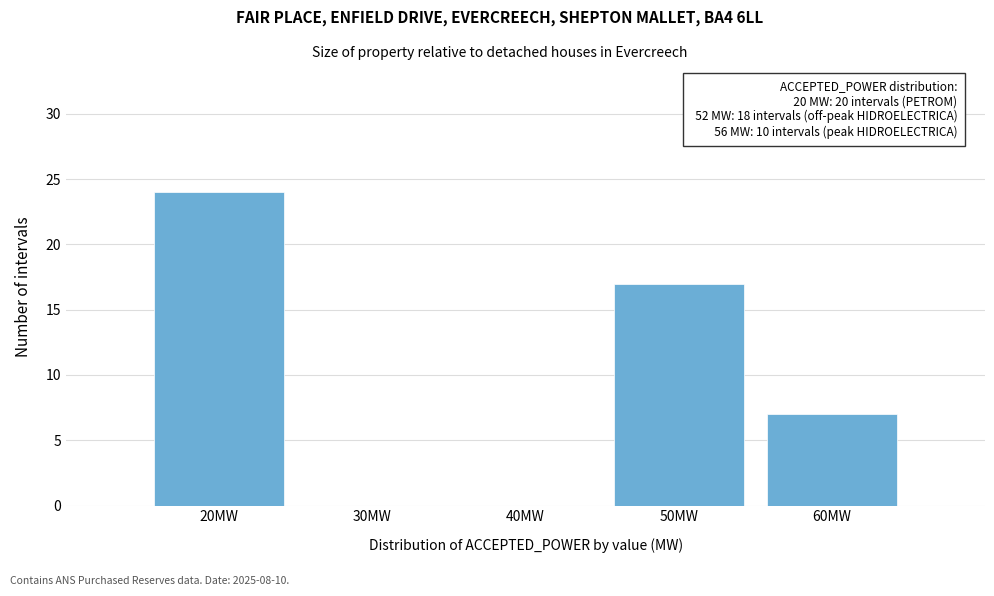

Which range on the x-axis has the tallest bar?

15 to 25